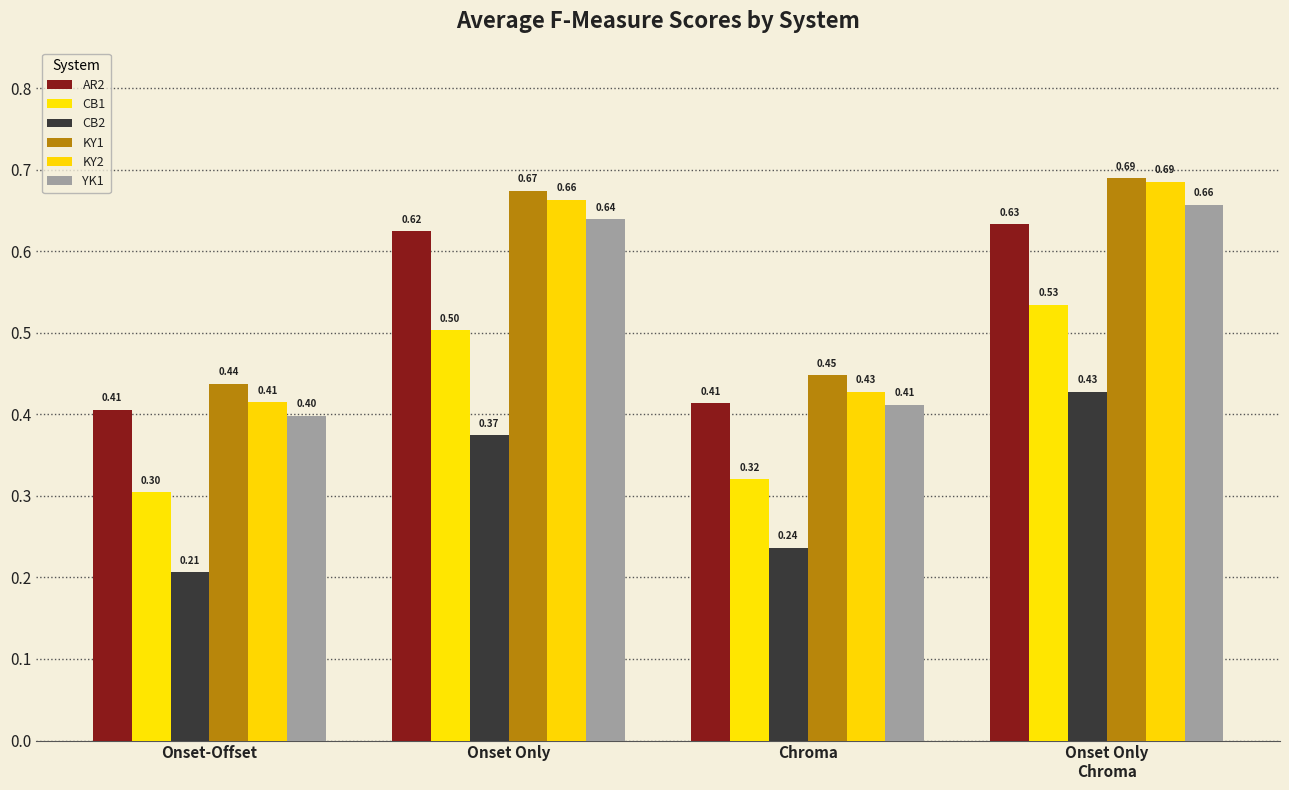

What is the total value across all series at Onset Only?

3.5